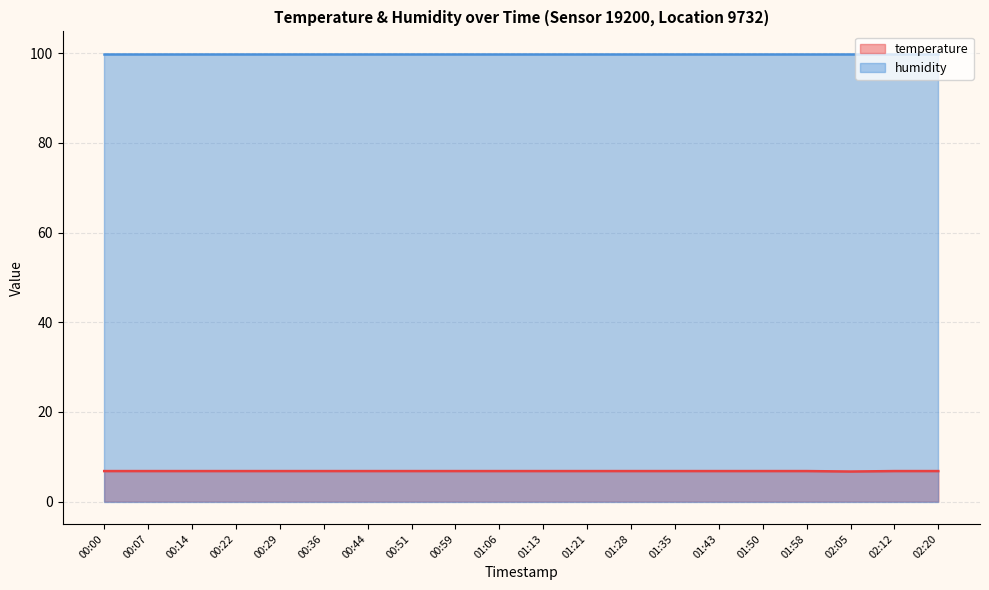

True or false: there are more than 0 points higher than both neighbors.

False